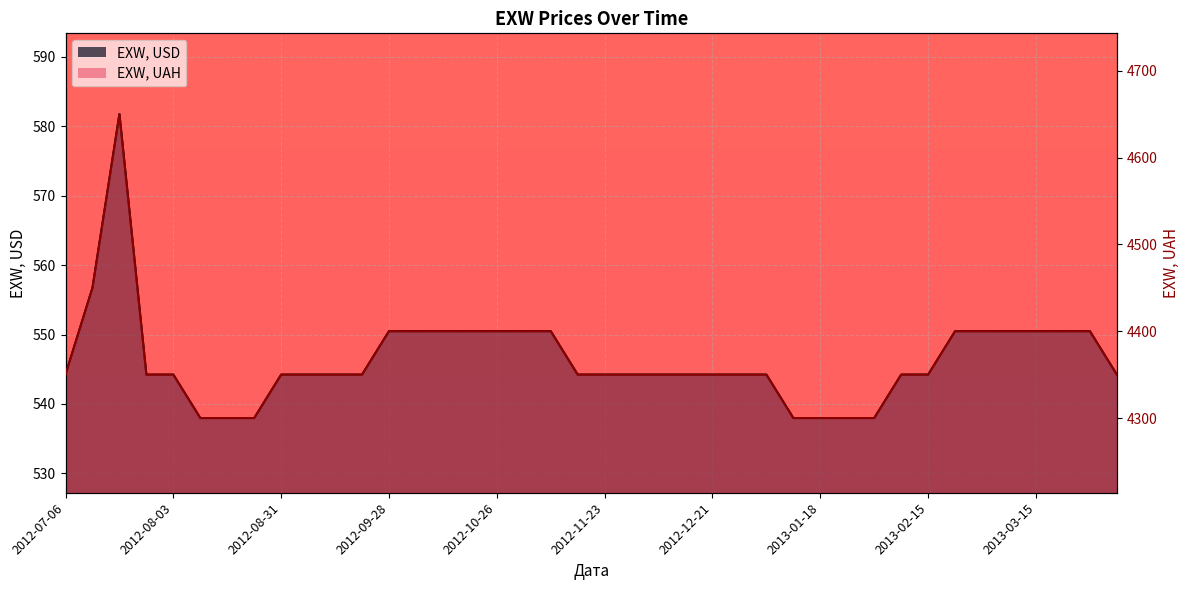

What position from the right is 2012-11-02?

23